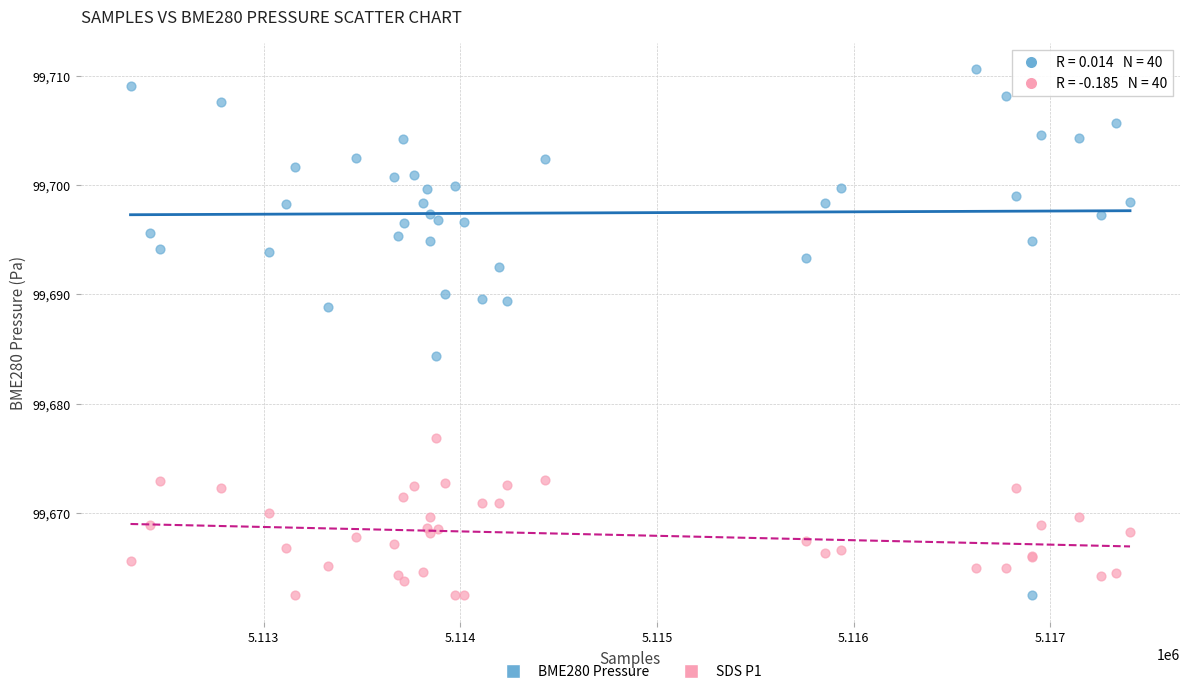

Across all series, what Y value is closest to 99686?

99684.4